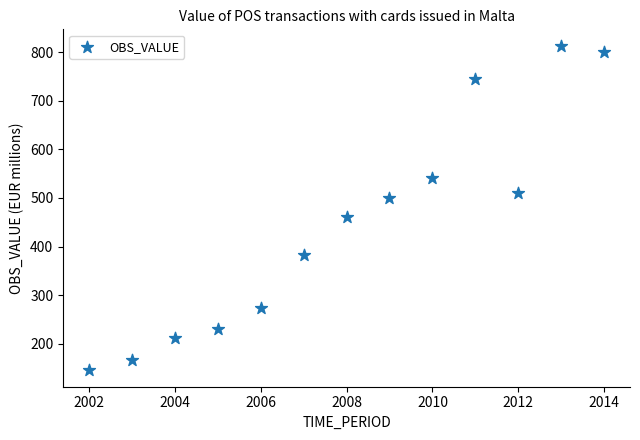

What is the range of Y values (max minus min)?

668.9